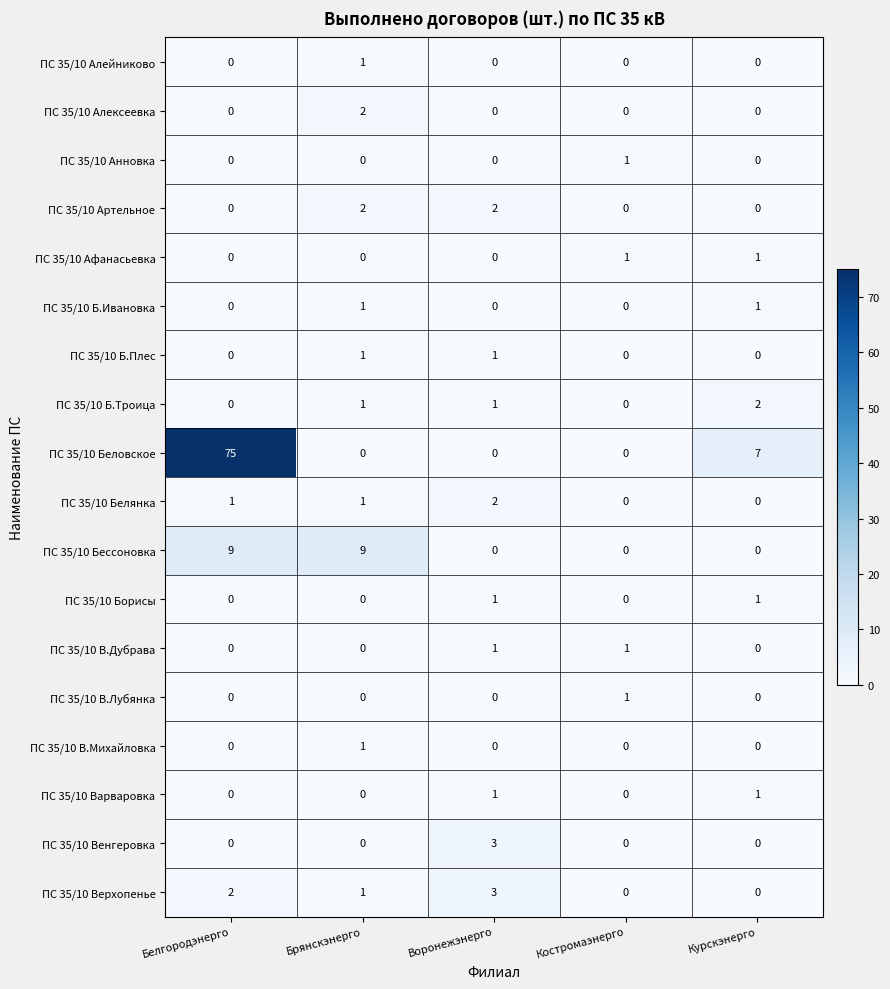

Which series has the widest spread of values?

ПС 35/10 Беловское